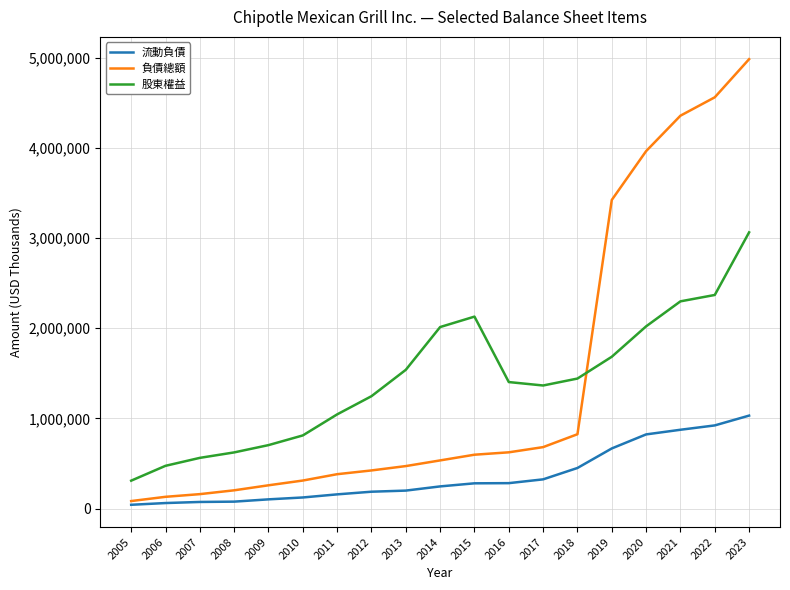

Which series has the largest range (max minus min)?

負債總額